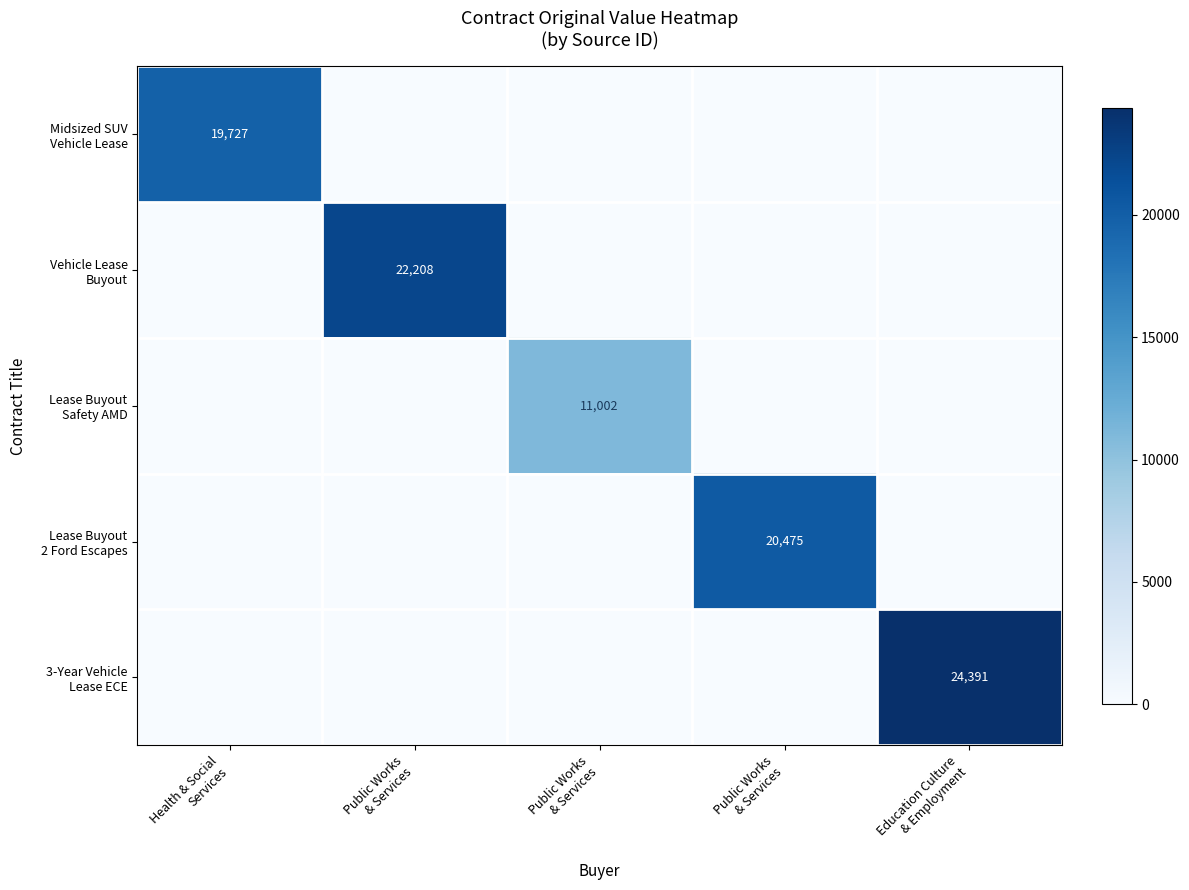

What is the average value of the 3-Year Vehicle Lease ECE series?

4878.1